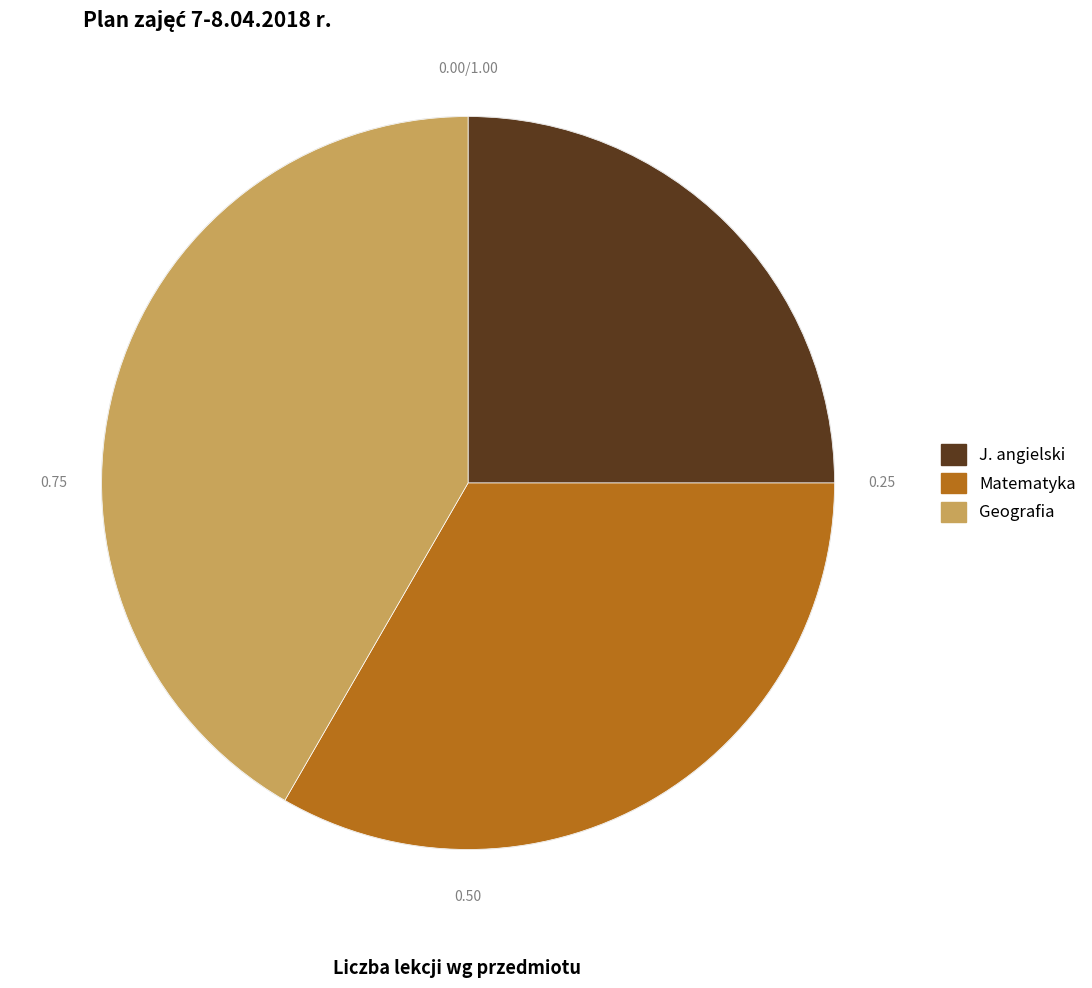

Combined, do Matematyka and J. angielski account for over 50%?

Yes